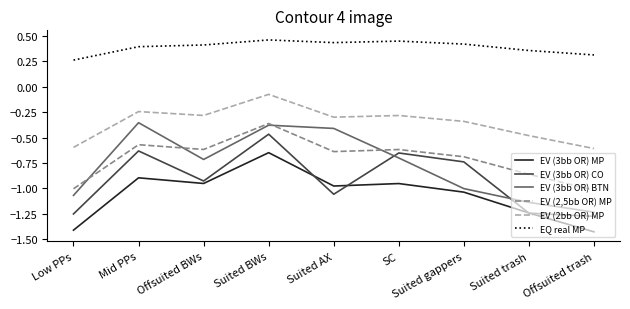

What is the total value across all series at SC?

-2.8